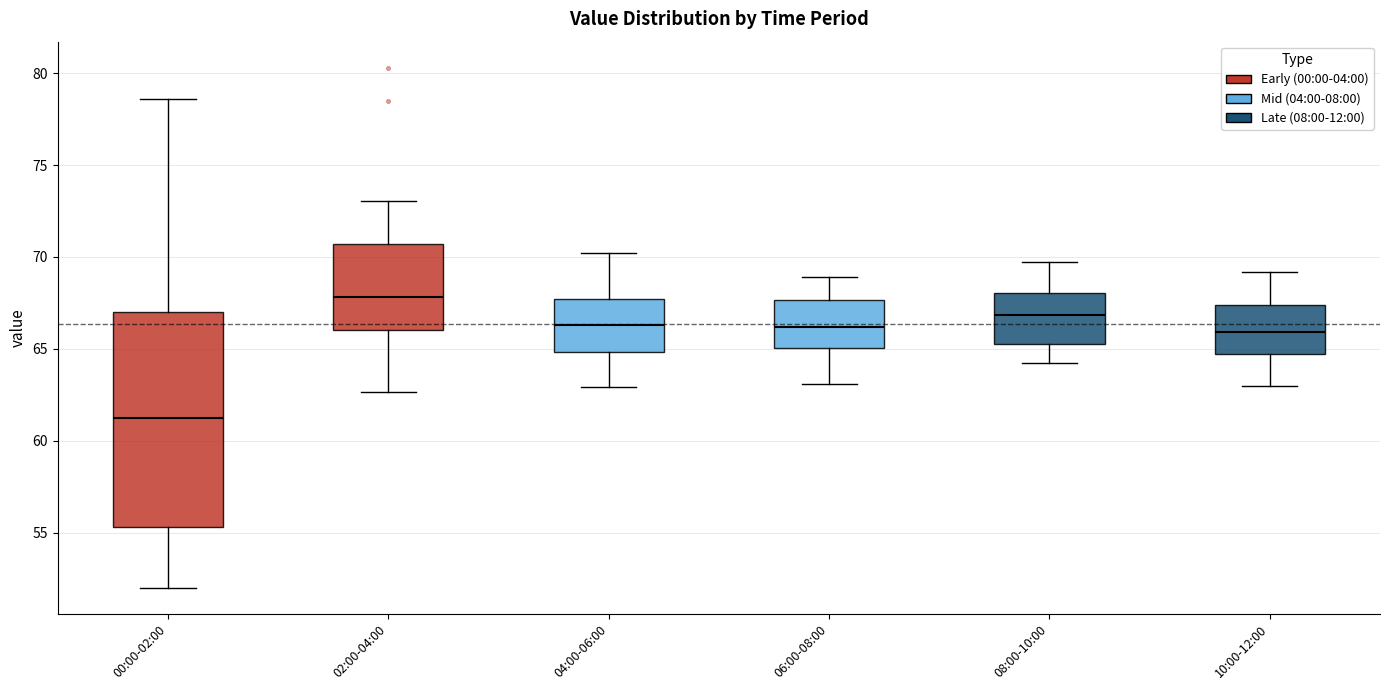

Comparing the boxes themselves (not the whiskers), which one is the tallest?

00:00-02:00